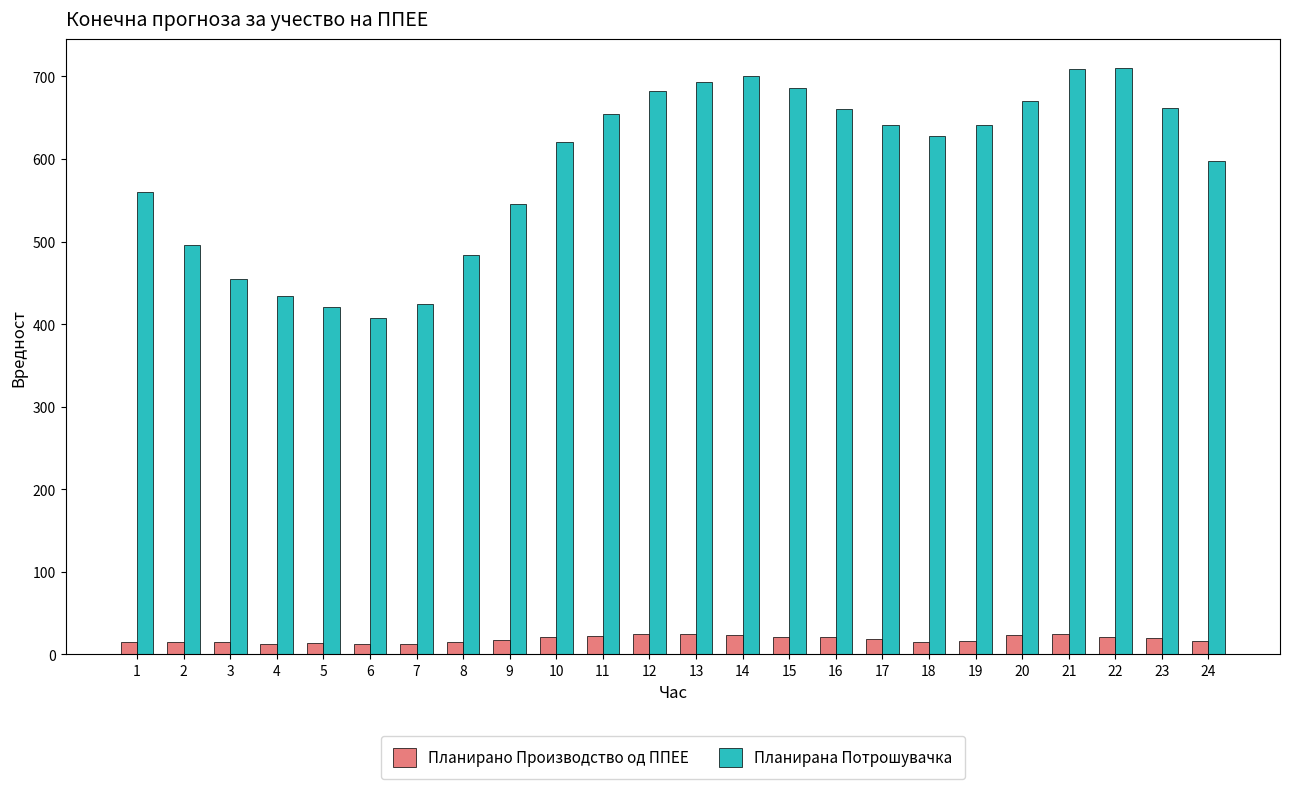

How many data points does each series have?

24